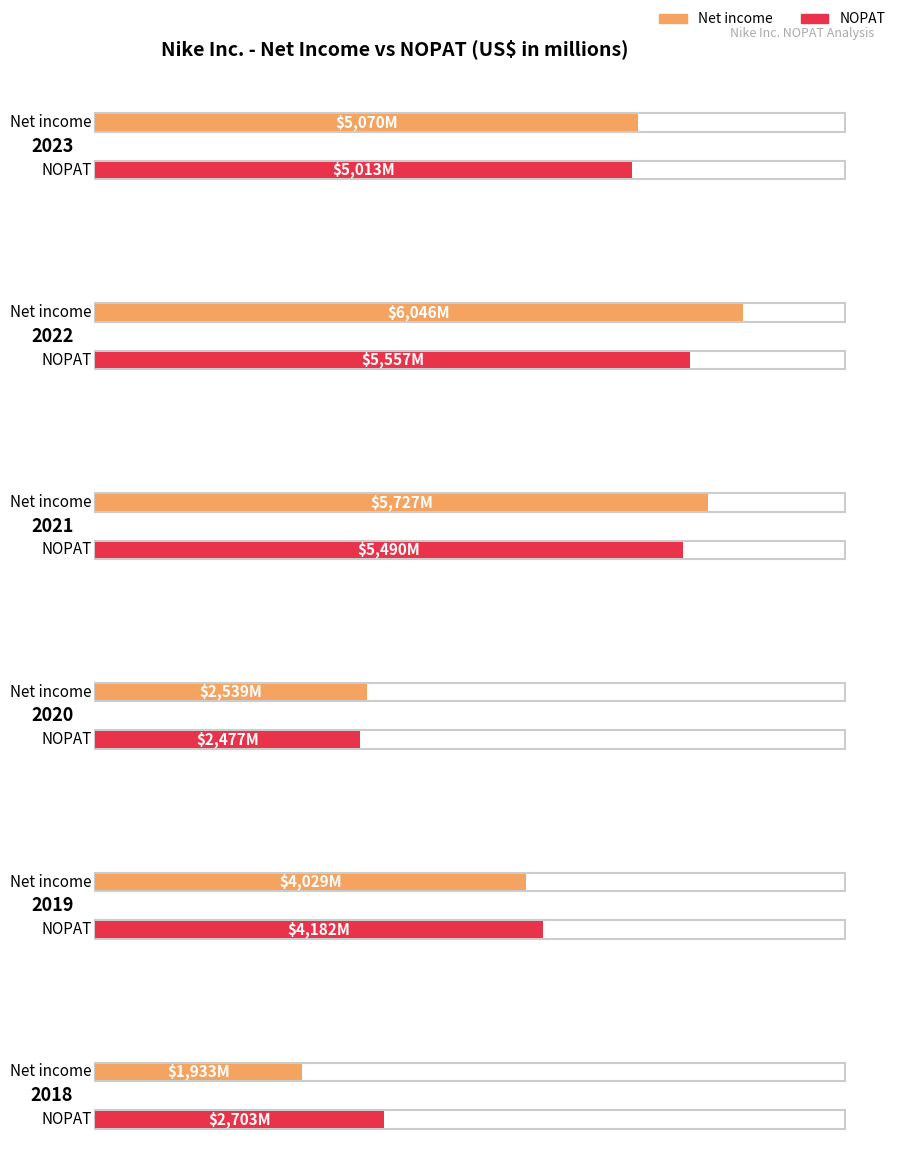

The value of Net income at 2018 is 1933. True or false?

True